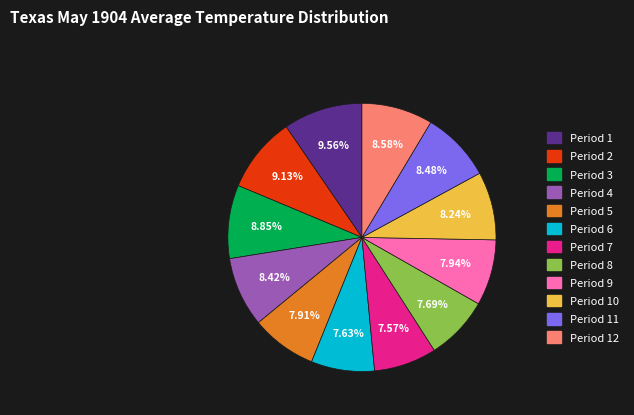

Is there a majority slice in this chart?

No